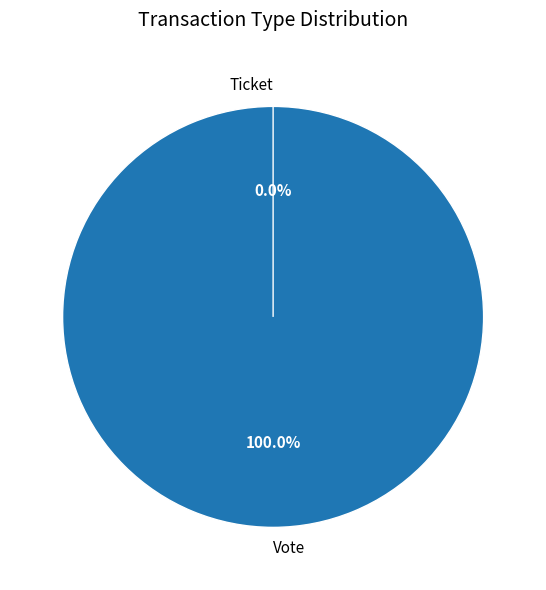

Is the sum of Ticket (io_index=0) and Vote (io_index=1) greater than half?

Yes